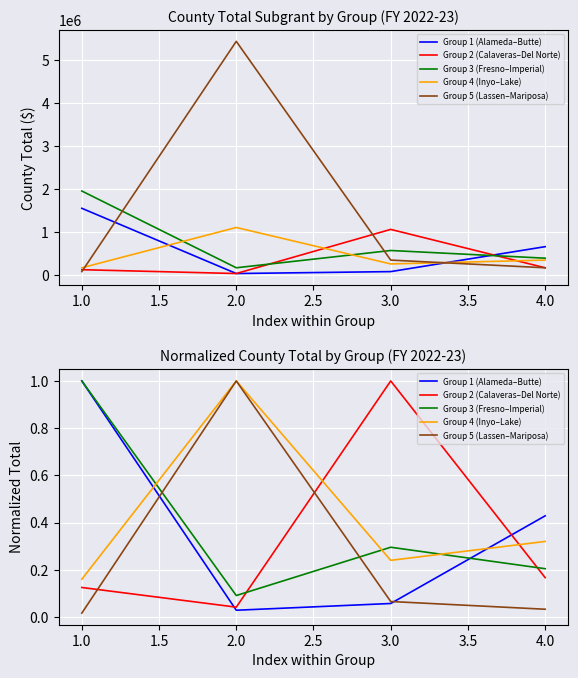

After their last crossing, which series has the higher values: Group 5 (Lassen–Mariposa) or Group 3 (Fresno–Imperial)?

Group 3 (Fresno–Imperial)